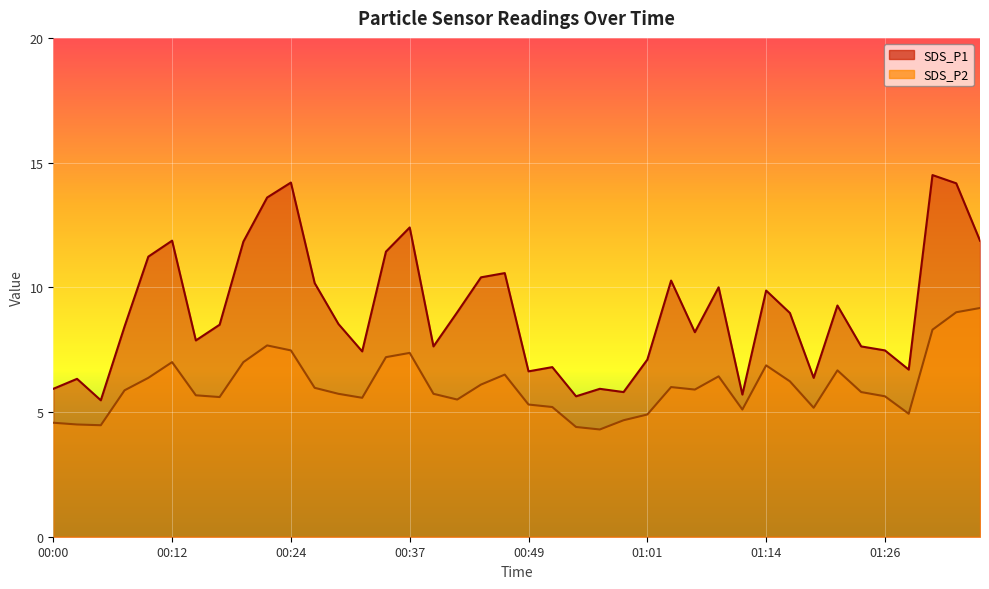

Between 00:05 and 00:27, which series saw the biggest shift?

SDS_P1